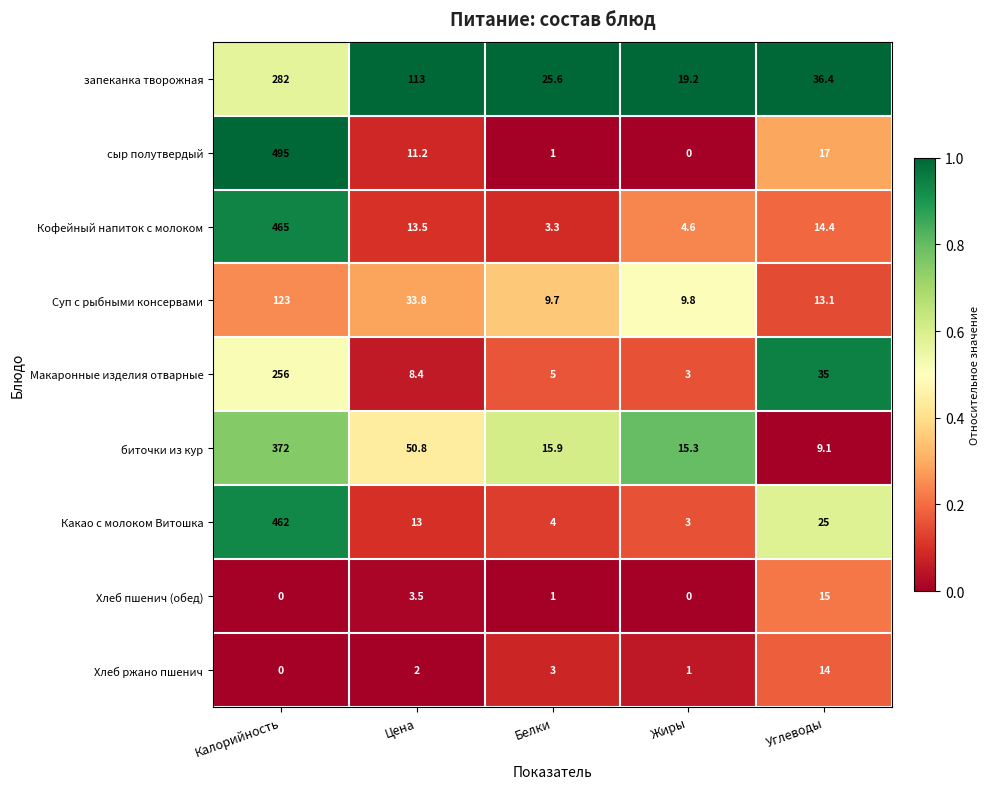

List the series in order of their peak value, highest first.

сыр полутвердый, Кофейный напиток с молоком, Какао с молоком Витошка, биточки из кур, запеканка творожная, Макаронные изделия отварные, Суп с рыбными консервами, Хлеб пшенич (обед), Хлеб ржано пшенич